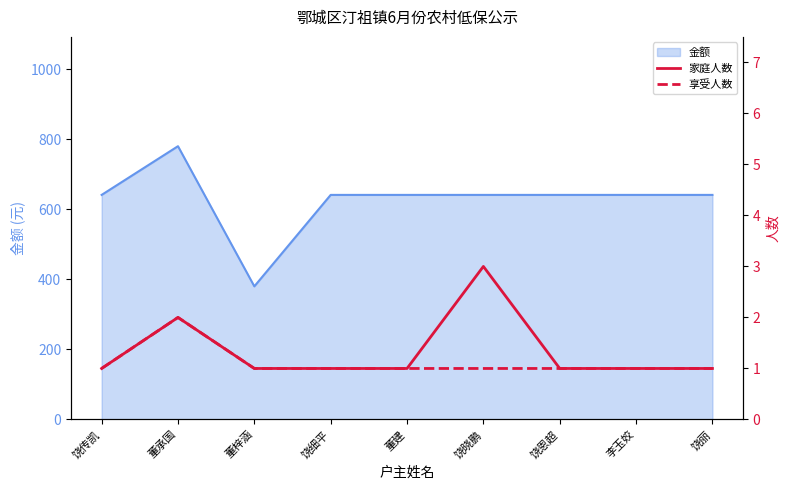

What is the smallest value displayed?

1